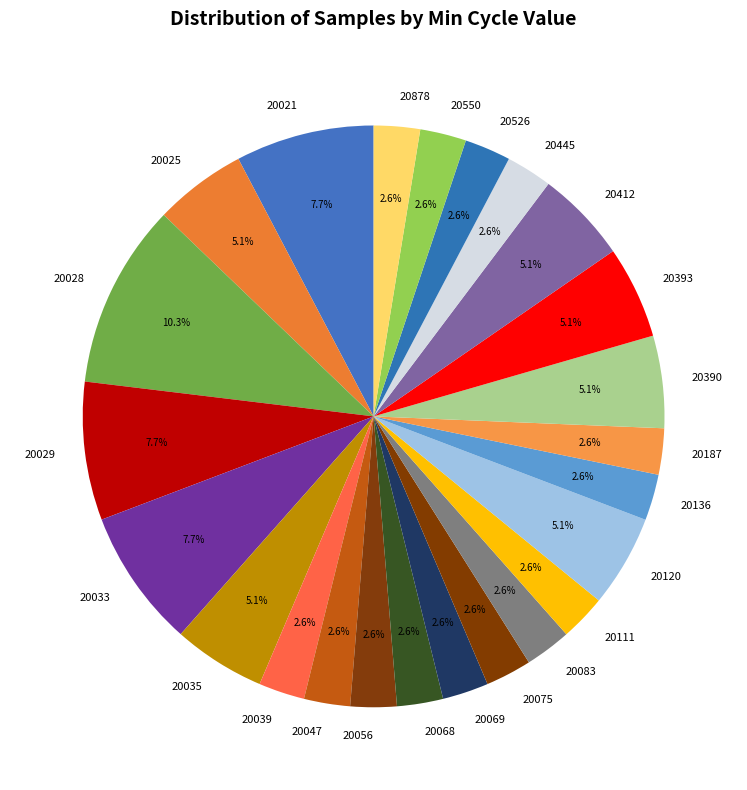

Approximately how many times larger is the value at 20526 compared to 20390?

0.5